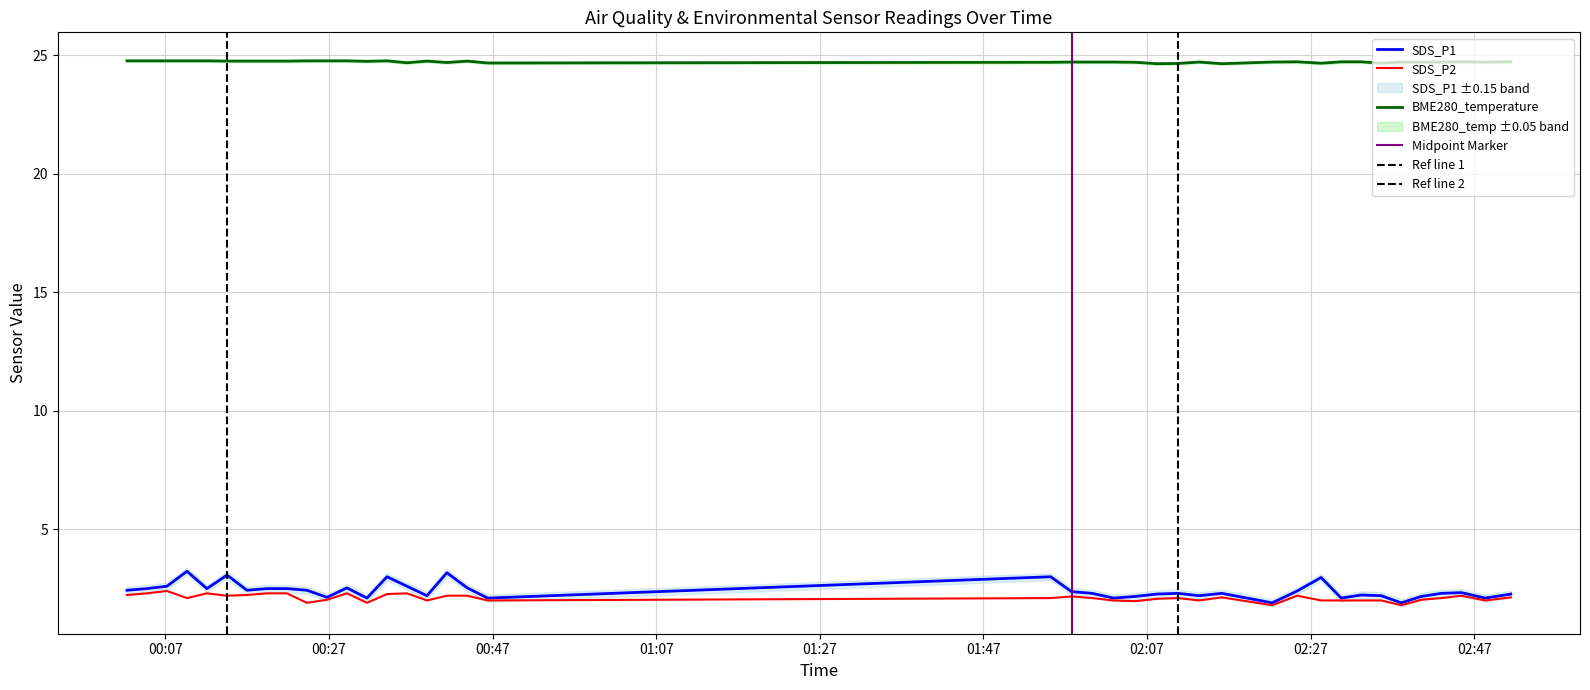

What is the minimum value shown in the chart?

1.8